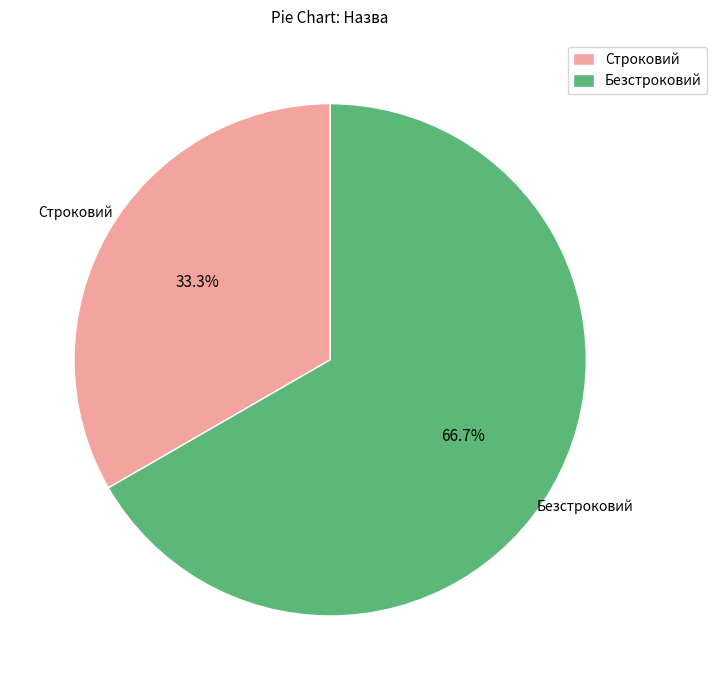

Which has a higher value, Безстроковий or Строковий?

Безстроковий